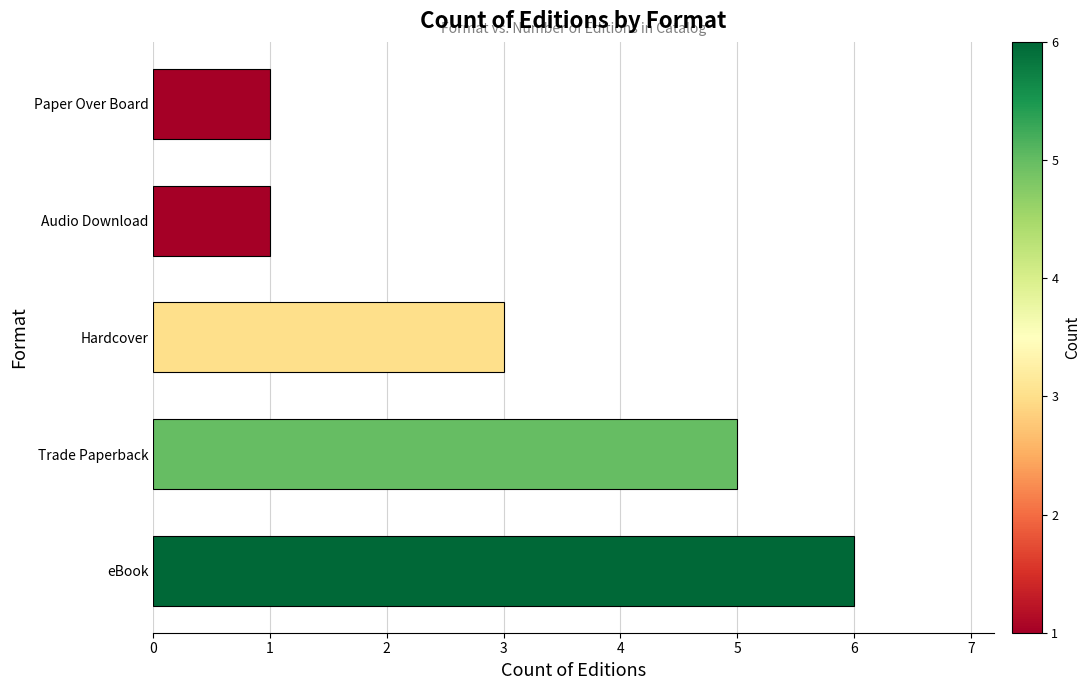

What is the sum of all values?

16